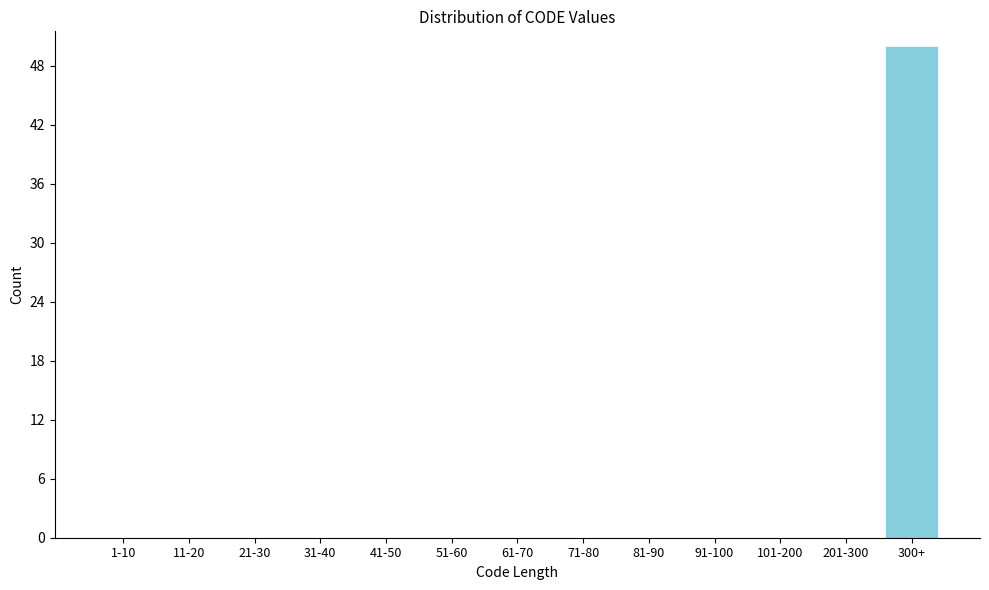

Reading left to right, list all the values displayed in this chart.

1-10=0	11-20=0	21-30=0	31-40=0	41-50=0	51-60=0	61-70=0	71-80=0	81-90=0	91-100=0	101-200=0	201-300=0	300+=50